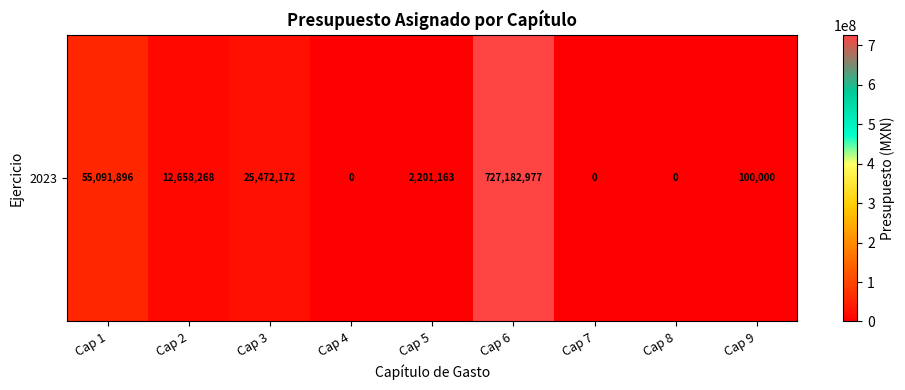

Rank the categories by value from highest to lowest.

Cap 6, Cap 1, Cap 3, Cap 2, Cap 5, Cap 9, Cap 4, Cap 7, Cap 8